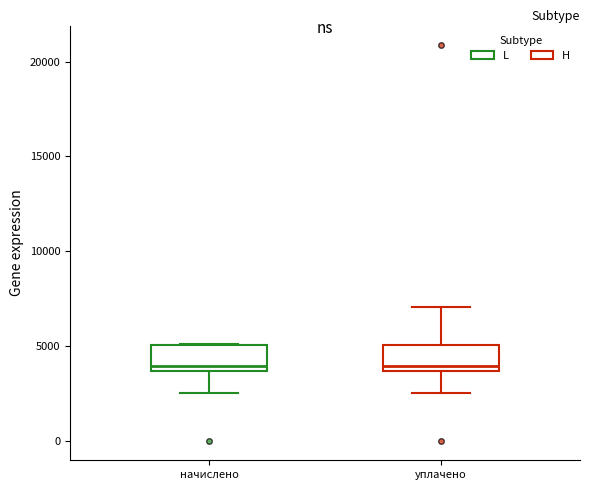

Reading left to right, transcribe this box plot: for each box, give where its median line is, the range the box spans, and where its two whiskers end, as read against the y-axis. The values are not printed on the chart, so give them approximately, as read against the axis.

начислено: median 4000, box 3500 to 5000, whiskers 2500 to 5000
уплачено: median 4000, box 3500 to 5000, whiskers 2500 to 7000